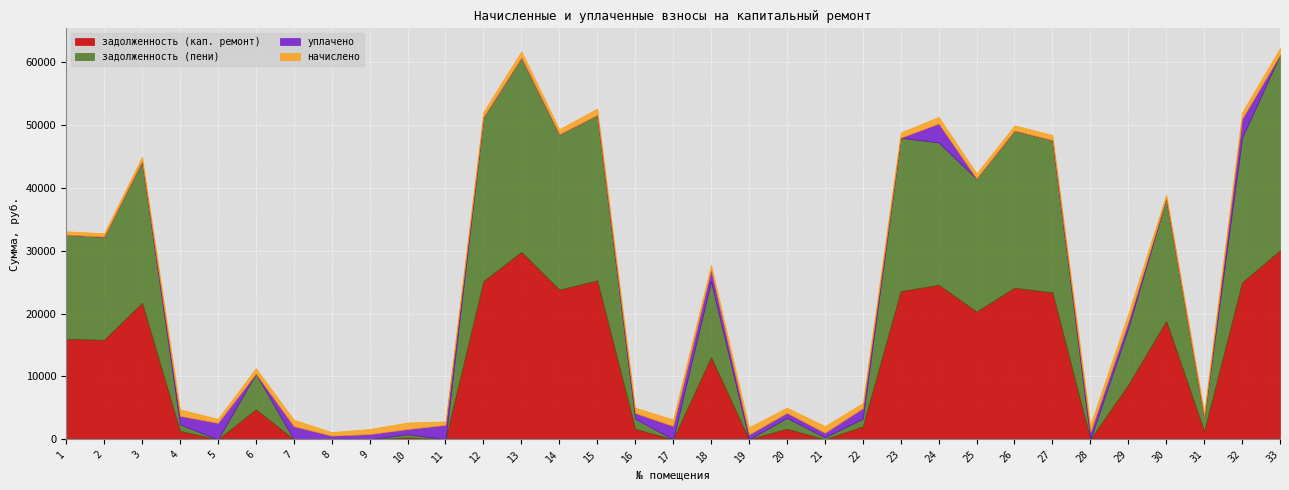

Between 7 and 10, which series saw the biggest shift?

уплачено